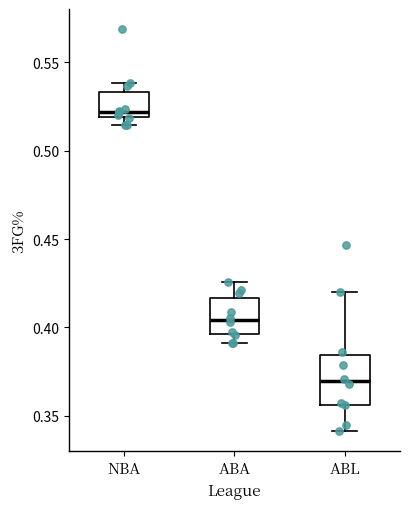

Where is the lower edge of the box for ABL on the y-axis? The values are not printed on the chart, so give them approximately, as read against the axis.

0.355